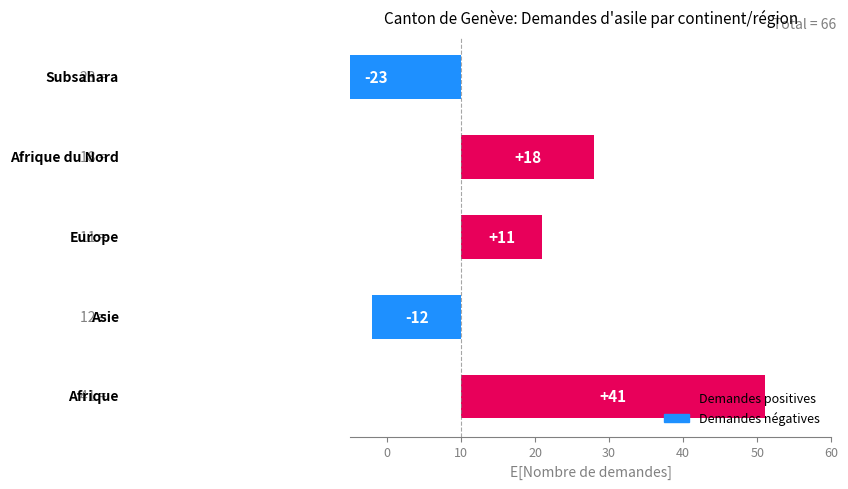

What is the difference between the maximum and minimum values?

30